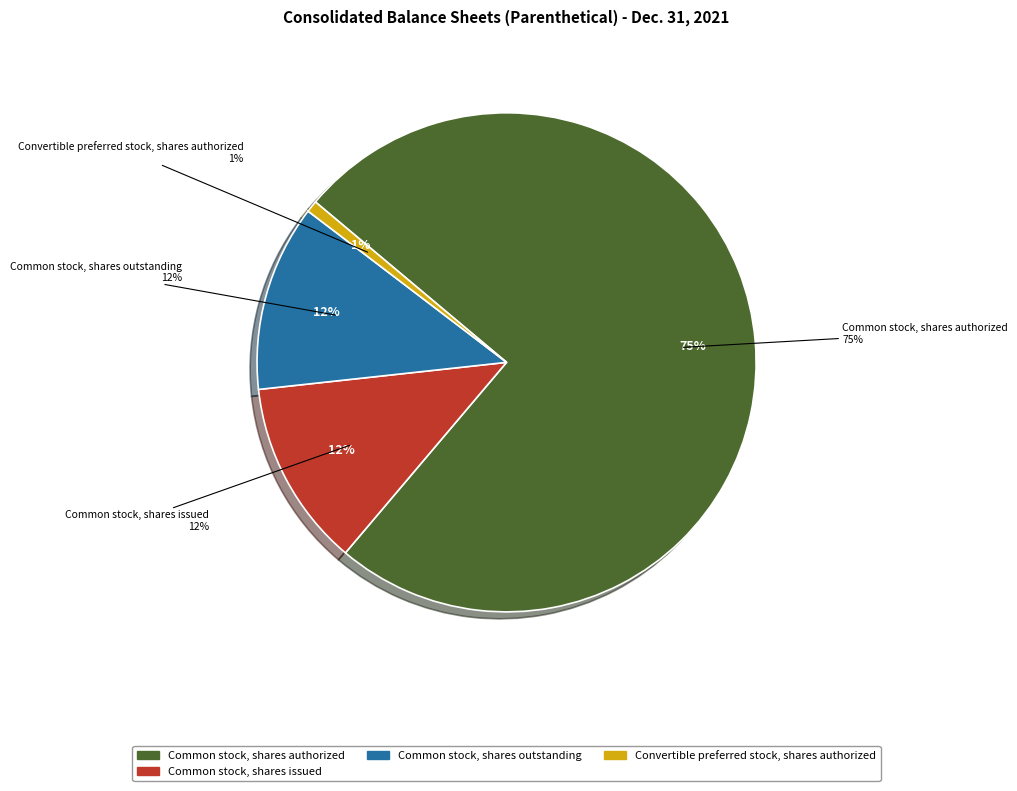

What percentage is NOT represented by Common stock, shares outstanding?

87.9%